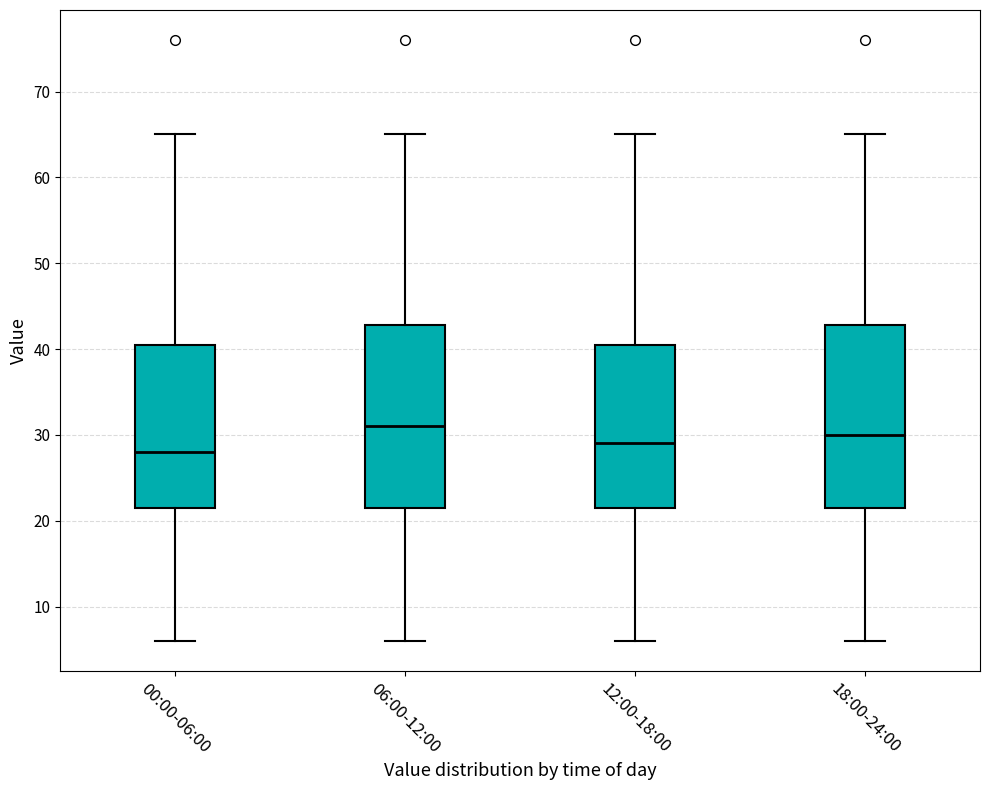

Where does the lower whisker of the box for 00:00-06:00 end on the y-axis? The values are not printed on the chart, so give them approximately, as read against the axis.

6